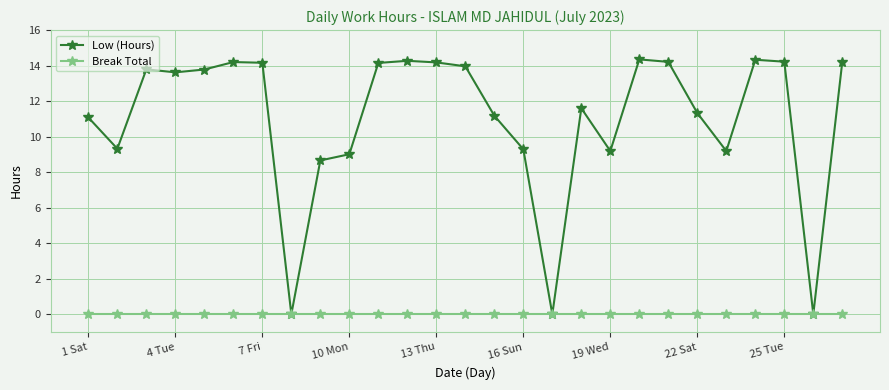

Which series has the largest total across all categories?

Low (Hours)